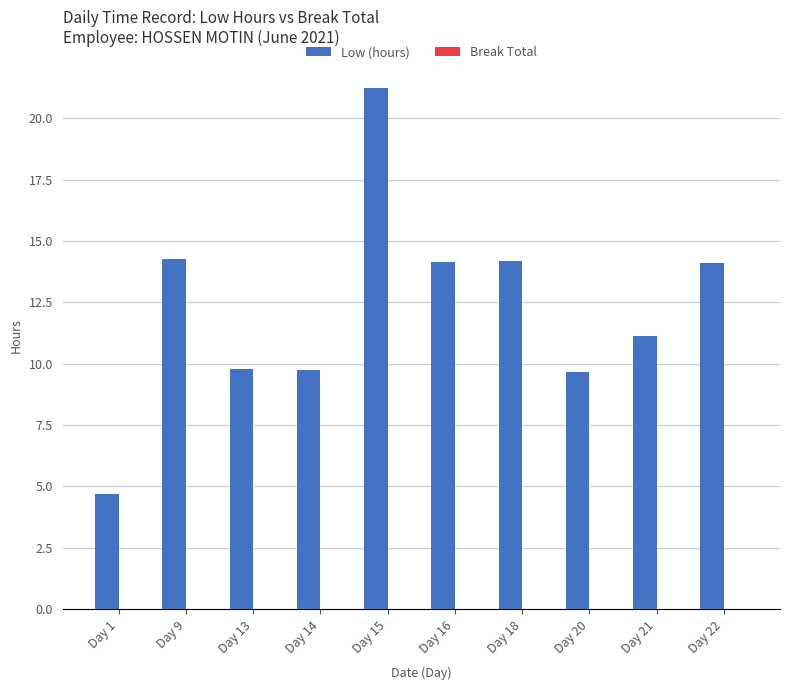

Which has a higher value, Day 14 or Day 21?

Day 21